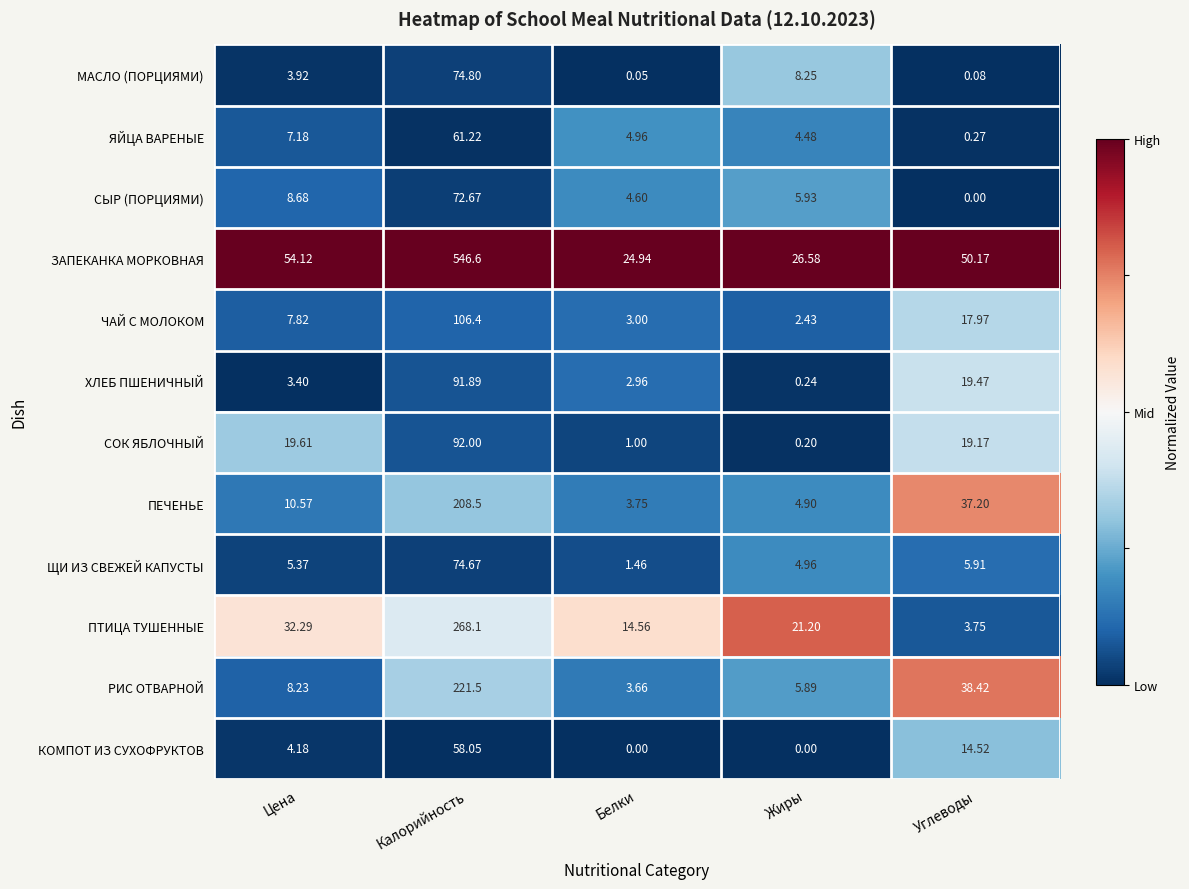

Which series has the largest range (max minus min)?

ЗАПЕКАНКА МОРКОВНАЯ